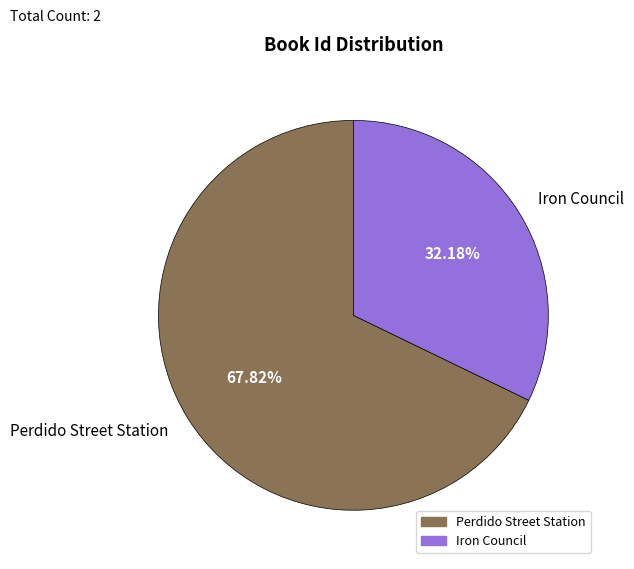

Which has a higher value, Iron Council or Perdido Street Station?

Perdido Street Station